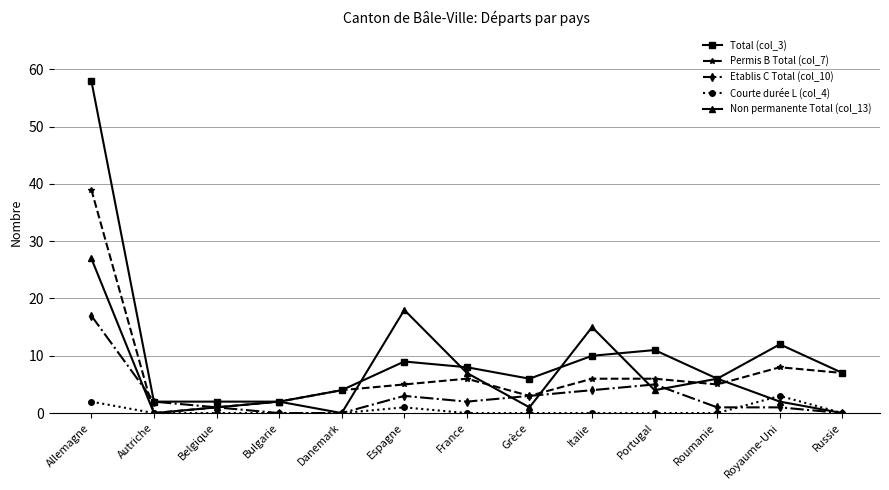

True or false: Total (col_3) and Courte durée L (col_4) cross at least once.

False